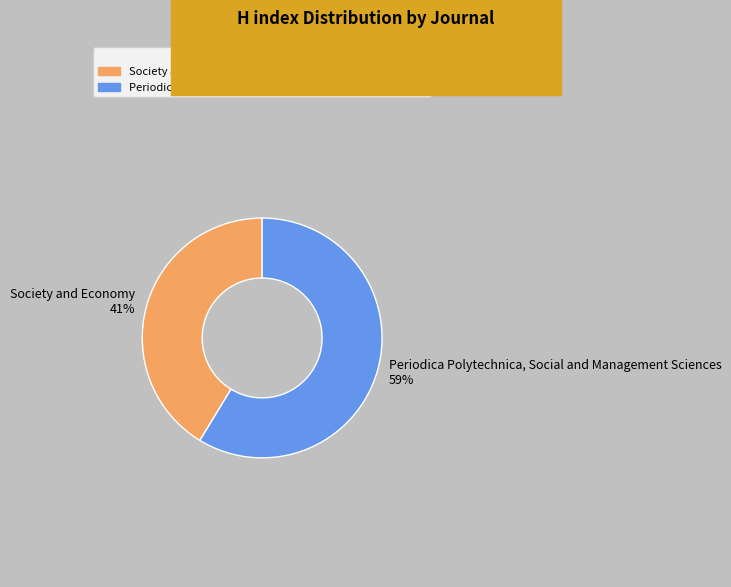

Combined, do Periodica Polytechnica, Social and Management Sciences 59% and Society and Economy 41% account for over 50%?

Yes